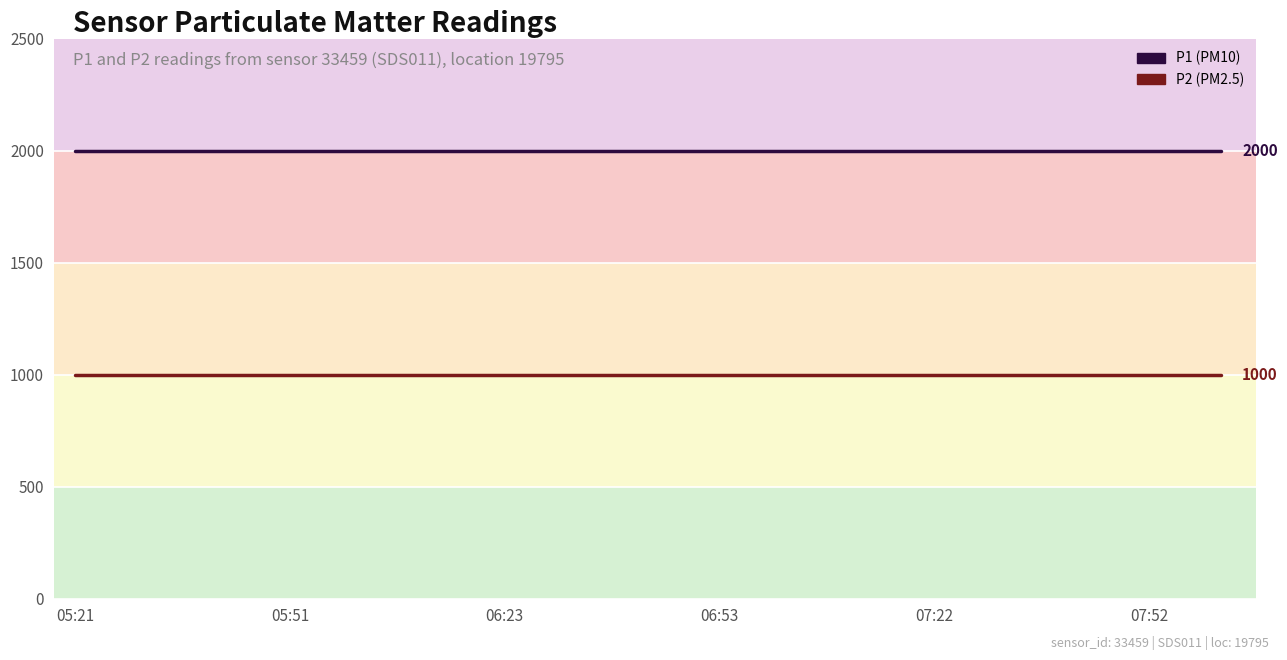

What is the greatest value displayed?

1999.9